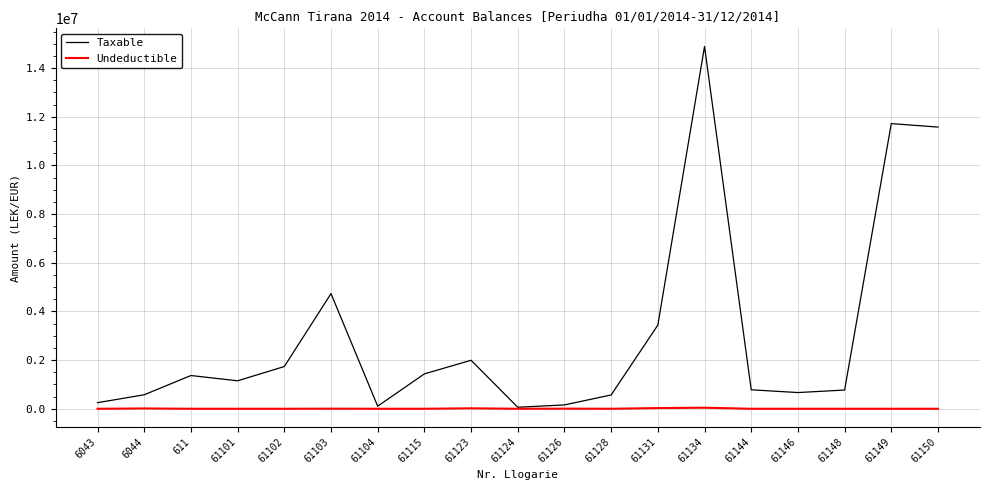

Between 61123 and 61149, which series saw the biggest shift?

Taxable